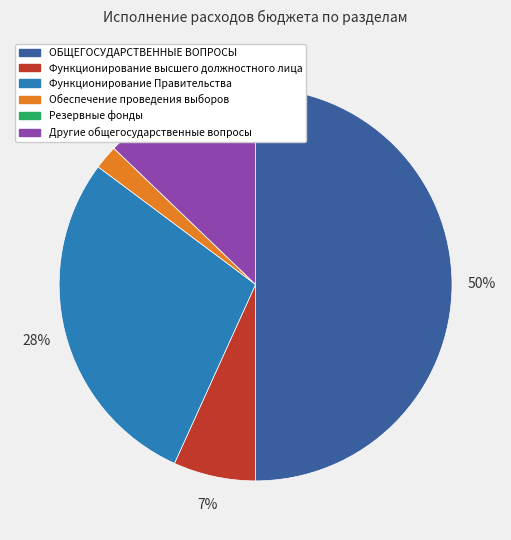

To the nearest percent, what is the difference between the largest and smallest slice percentages?

50%